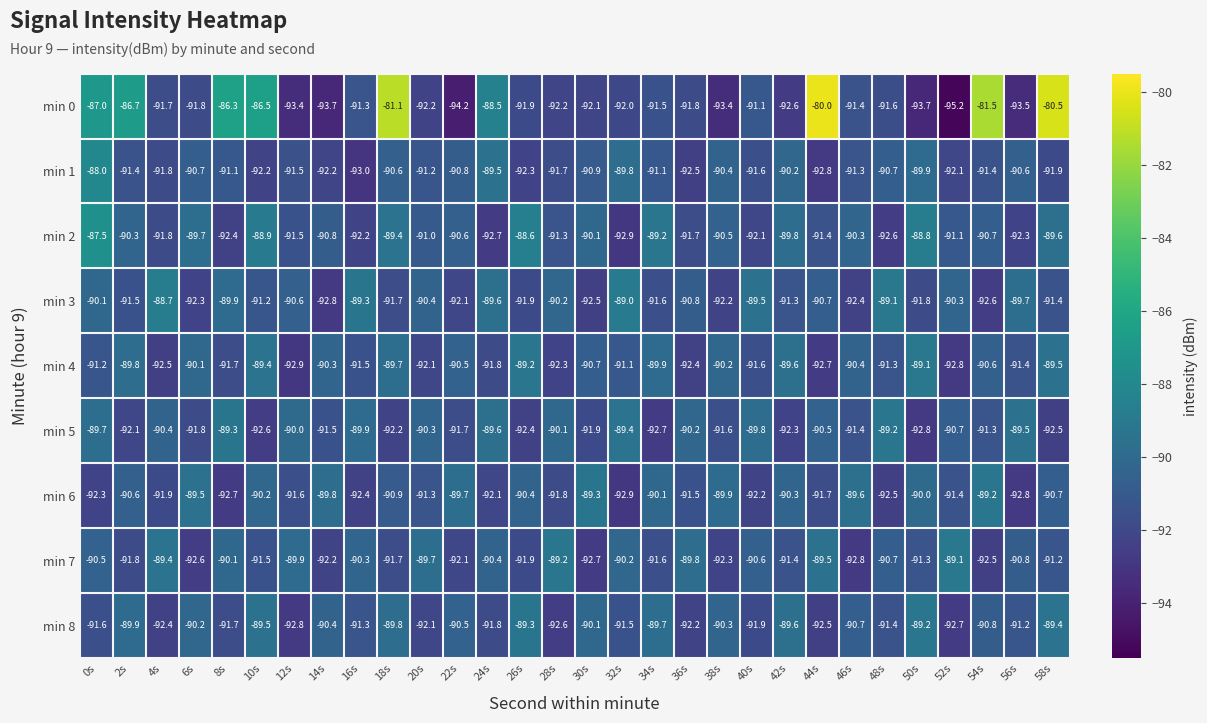

What is the difference between the maximum and minimum values in the min 2 series?

5.4